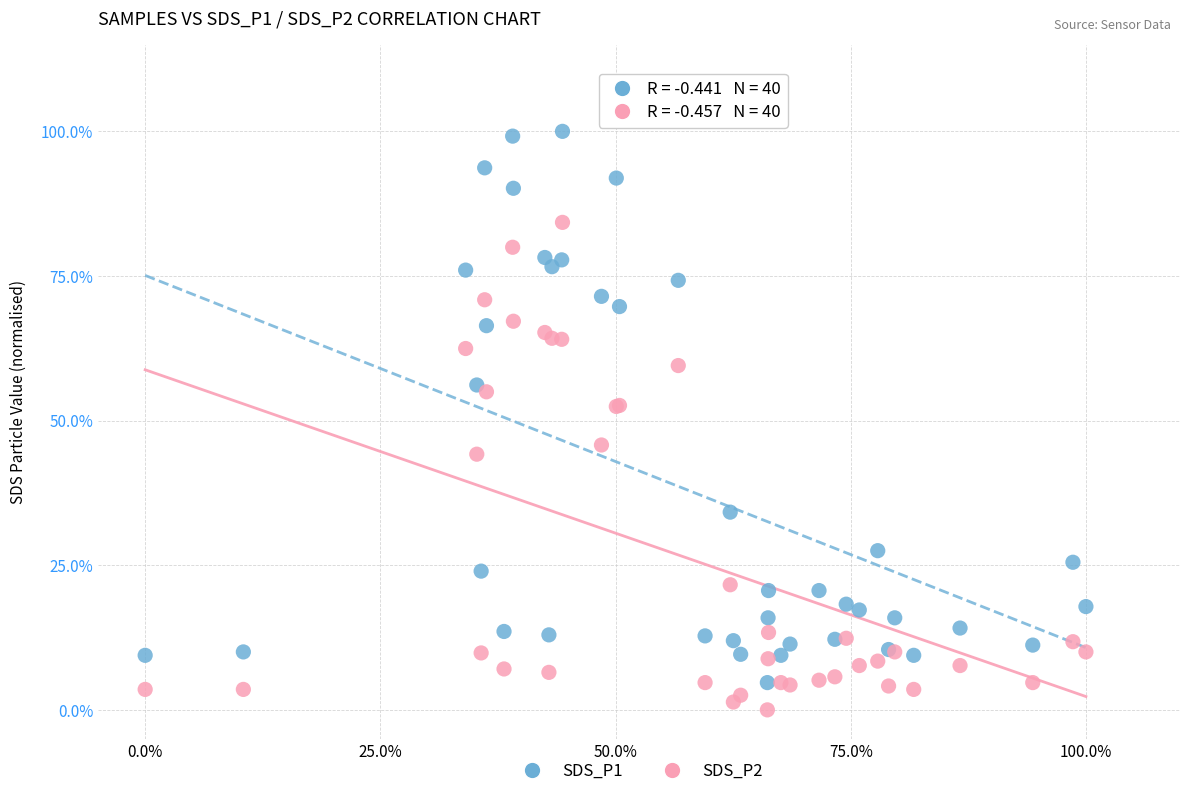

Which series has the widest spread of Y values?

SDS_P1